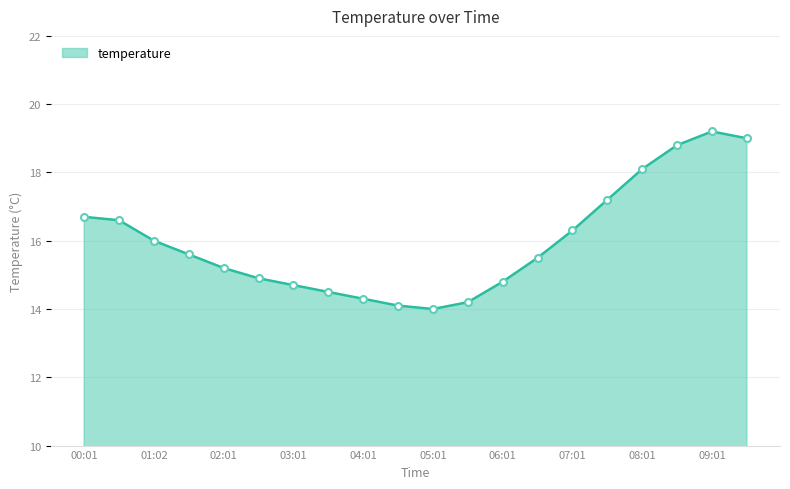

What is the minimum value shown in the chart?

14.0